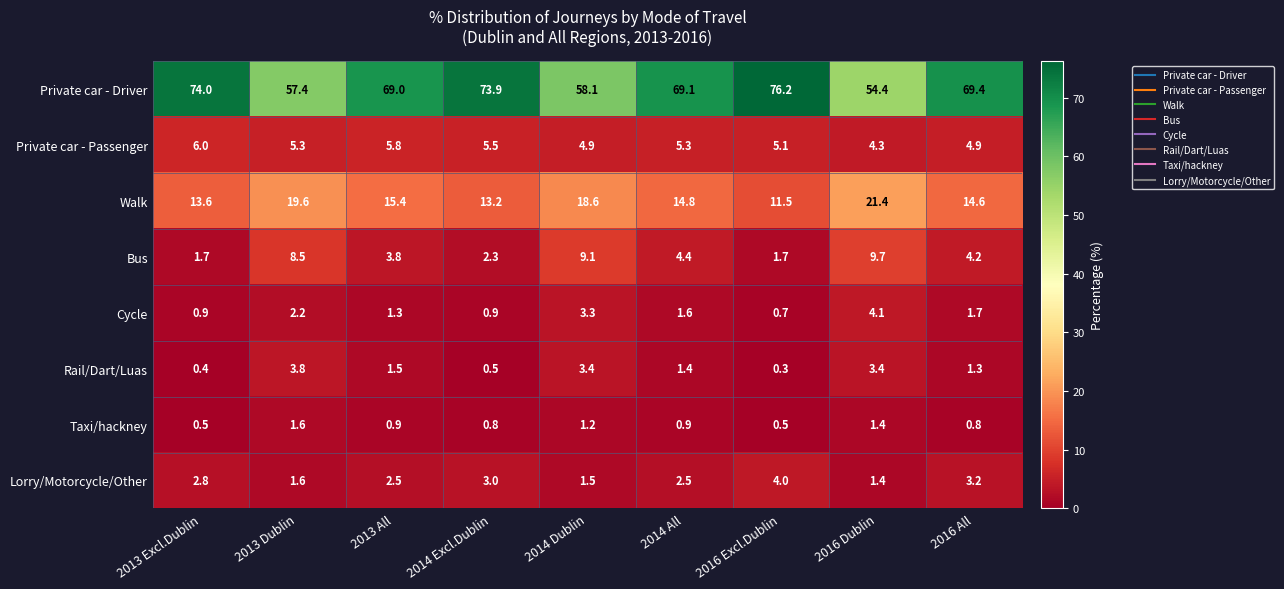

Which label corresponds to the largest value in the chart?

2016 Excl.Dublin